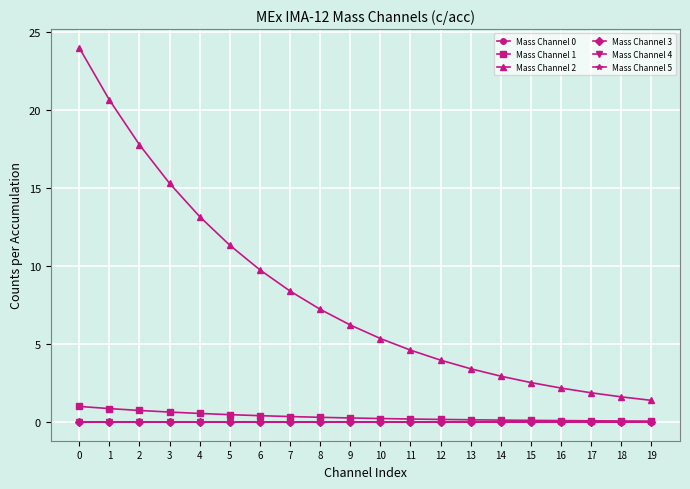

Reading right to left, list all the values displayed in this chart.

Mass Channel 0: 19=0.0	18=0.0	17=0.0	16=0.0	15=0.0	14=0.0	13=0.0	12=0.0	11=0.0	10=0.0	9=0.0	8=0.0	7=0.0	6=0.0	5=0.0	4=0.0	3=0.0	2=0.0	1=0.0	0=0.0
Mass Channel 1: 19=0.1	18=0.1	17=0.1	16=0.1	15=0.1	14=0.1	13=0.1	12=0.2	11=0.2	10=0.2	9=0.3	8=0.3	7=0.3	6=0.4	5=0.5	4=0.5	3=0.6	2=0.7	1=0.9	0=1.0
Mass Channel 2: 19=1.4	18=1.6	17=1.9	16=2.2	15=2.5	14=2.9	13=3.4	12=4.0	11=4.6	10=5.4	9=6.2	8=7.2	7=8.4	6=9.8	5=11.3	4=13.2	3=15.3	2=17.8	1=20.7	0=24.0
Mass Channel 3: 19=0.0	18=0.0	17=0.0	16=0.0	15=0.0	14=0.0	13=0.0	12=0.0	11=0.0	10=0.0	9=0.0	8=0.0	7=0.0	6=0.0	5=0.0	4=0.0	3=0.0	2=0.0	1=0.0	0=0.0
Mass Channel 4: 19=0.0	18=0.0	17=0.0	16=0.0	15=0.0	14=0.0	13=0.0	12=0.0	11=0.0	10=0.0	9=0.0	8=0.0	7=0.0	6=0.0	5=0.0	4=0.0	3=0.0	2=0.0	1=0.0	0=0.0
Mass Channel 5: 19=0.0	18=0.0	17=0.0	16=0.0	15=0.0	14=0.0	13=0.0	12=0.0	11=0.0	10=0.0	9=0.0	8=0.0	7=0.0	6=0.0	5=0.0	4=0.0	3=0.0	2=0.0	1=0.0	0=0.0